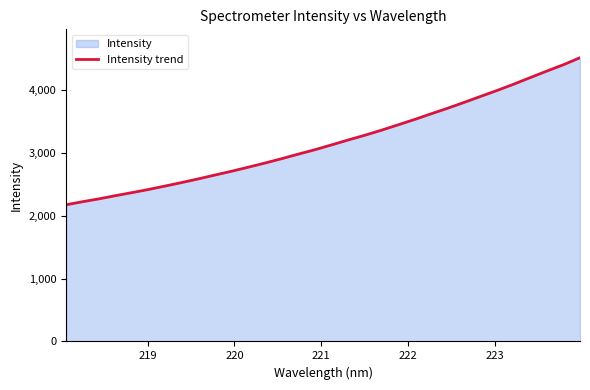

True or false: the data has more than 1 interior local peaks.

False